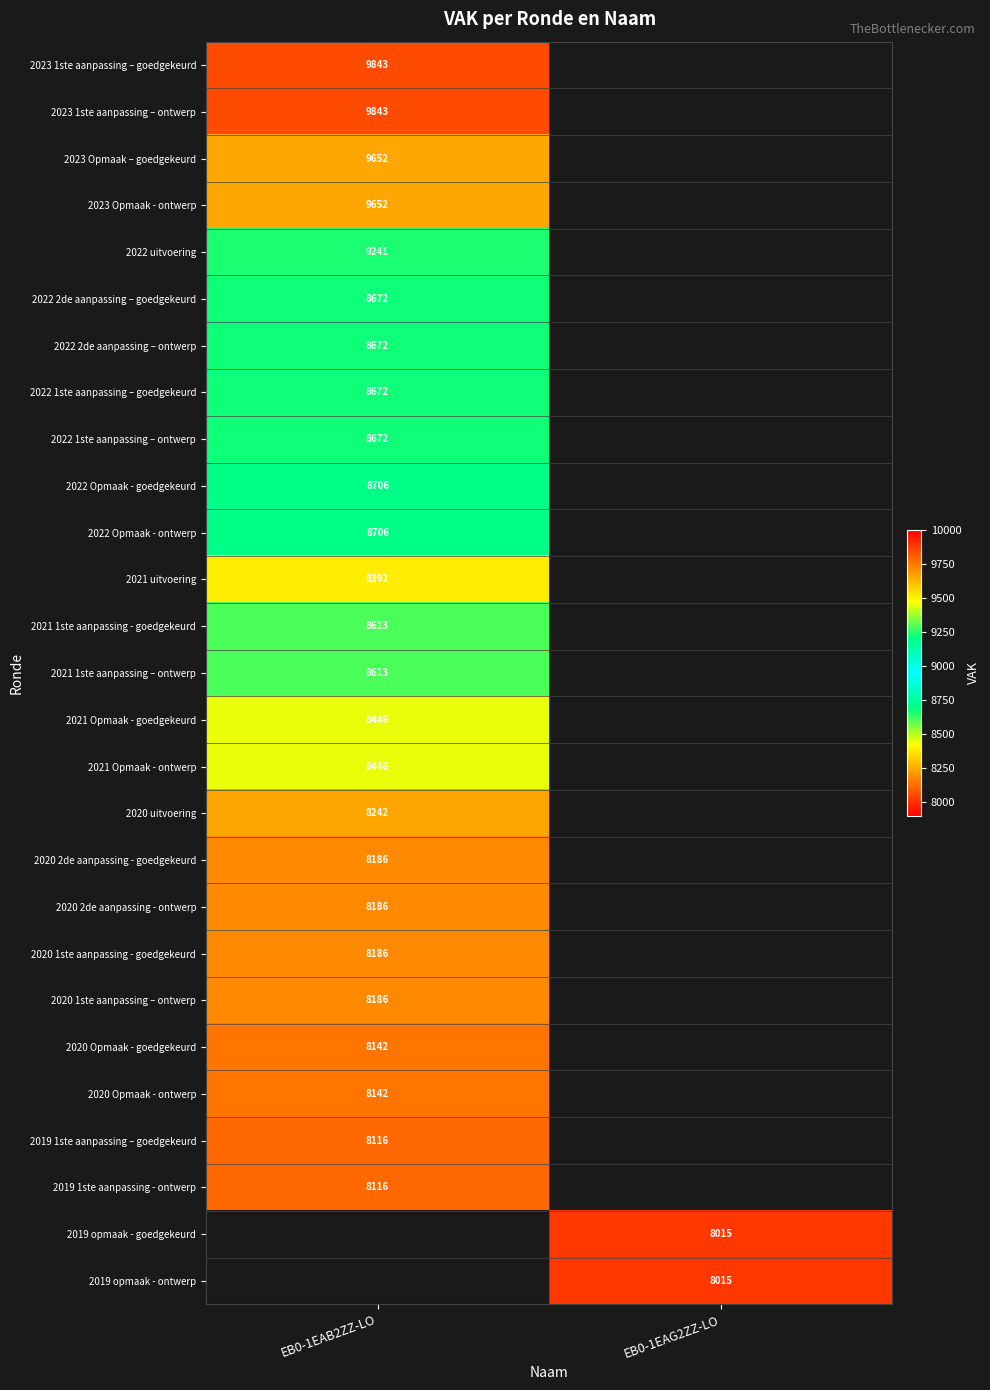

How many categories are shown in the chart?

2